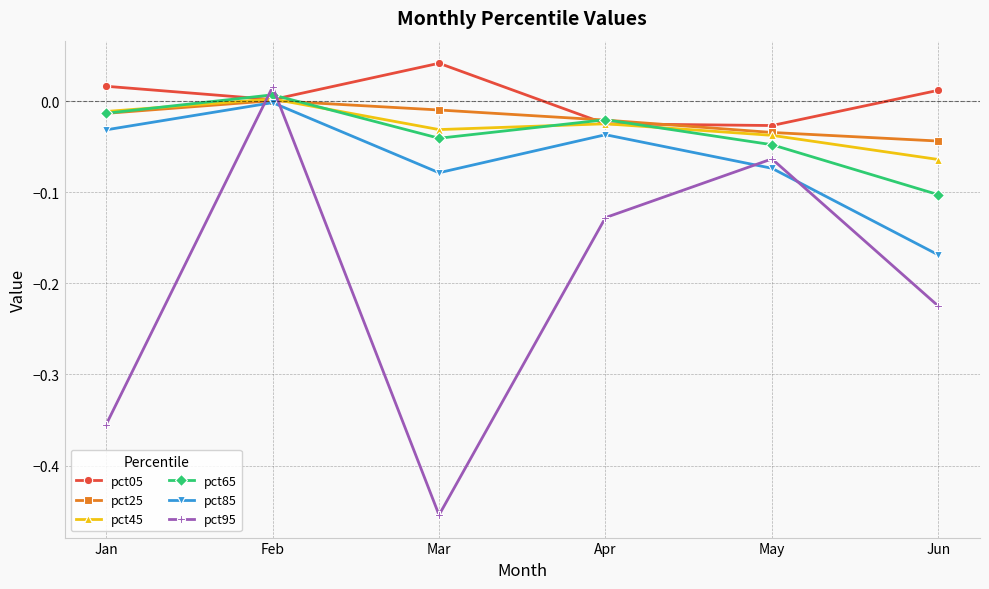

True or false: pct65 has a value of -0.1 at May.

False